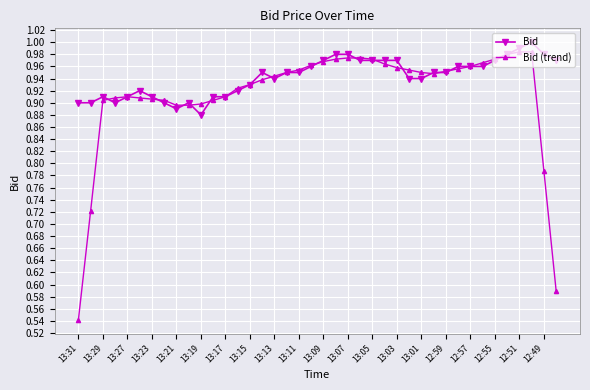

Which series has the largest range (max minus min)?

Bid (trend)